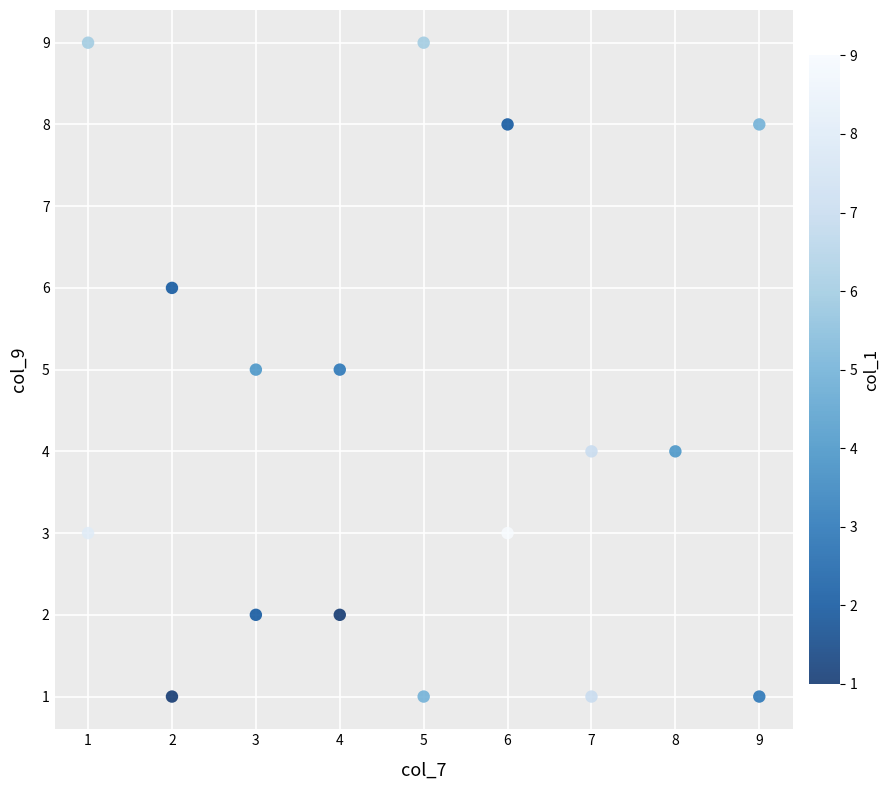

What is the range of X values (max minus min)?

8